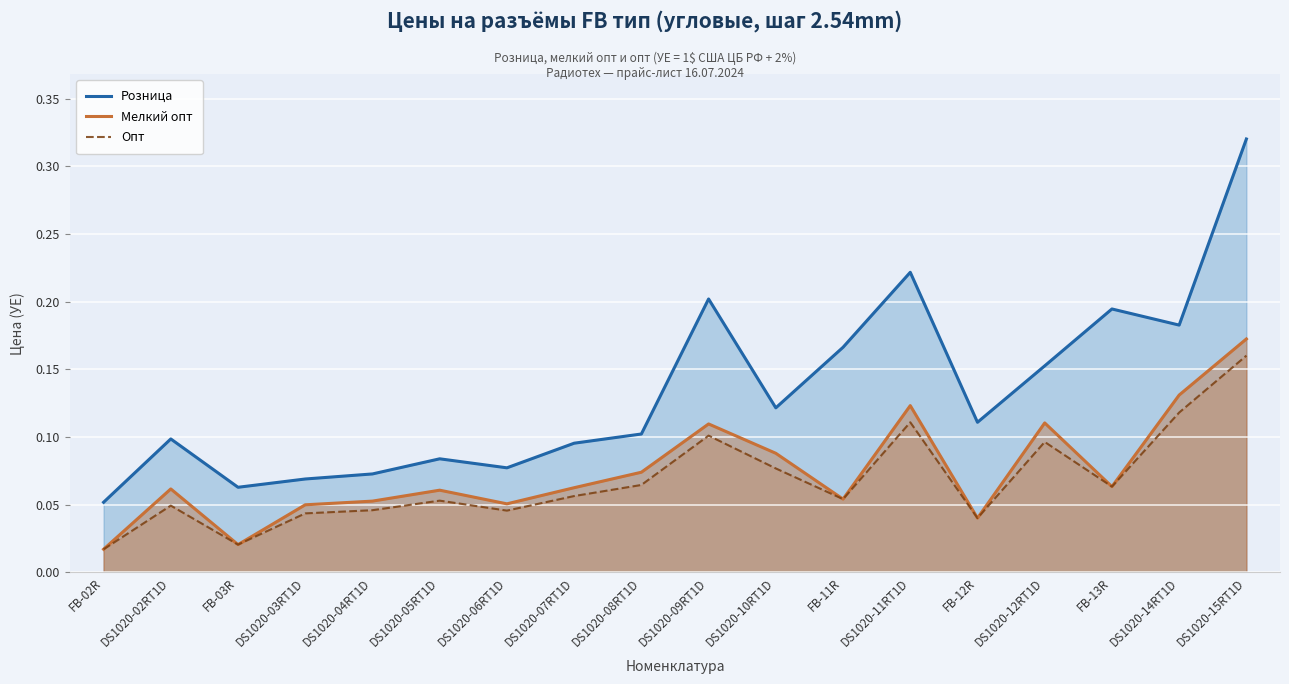

What position from the right is DS1020-05RT1D?

13